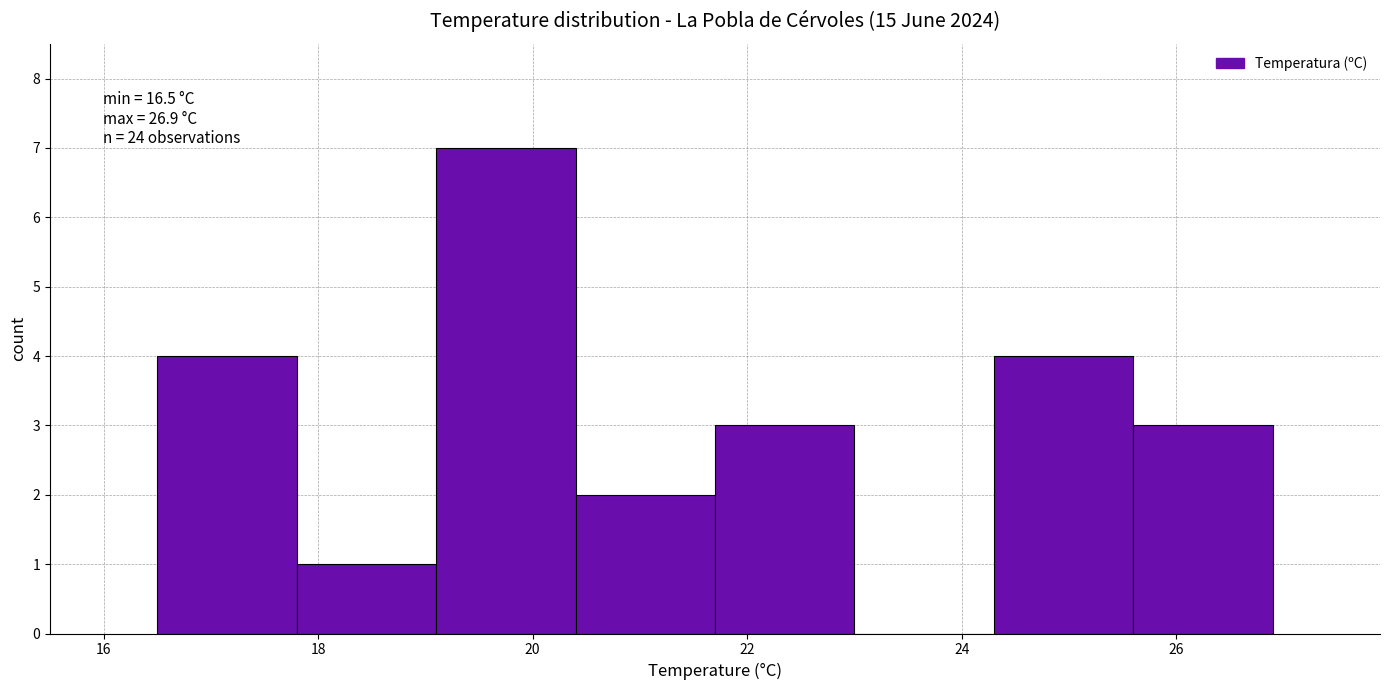

Which range on the x-axis has the tallest bar?

19.1 to 20.4